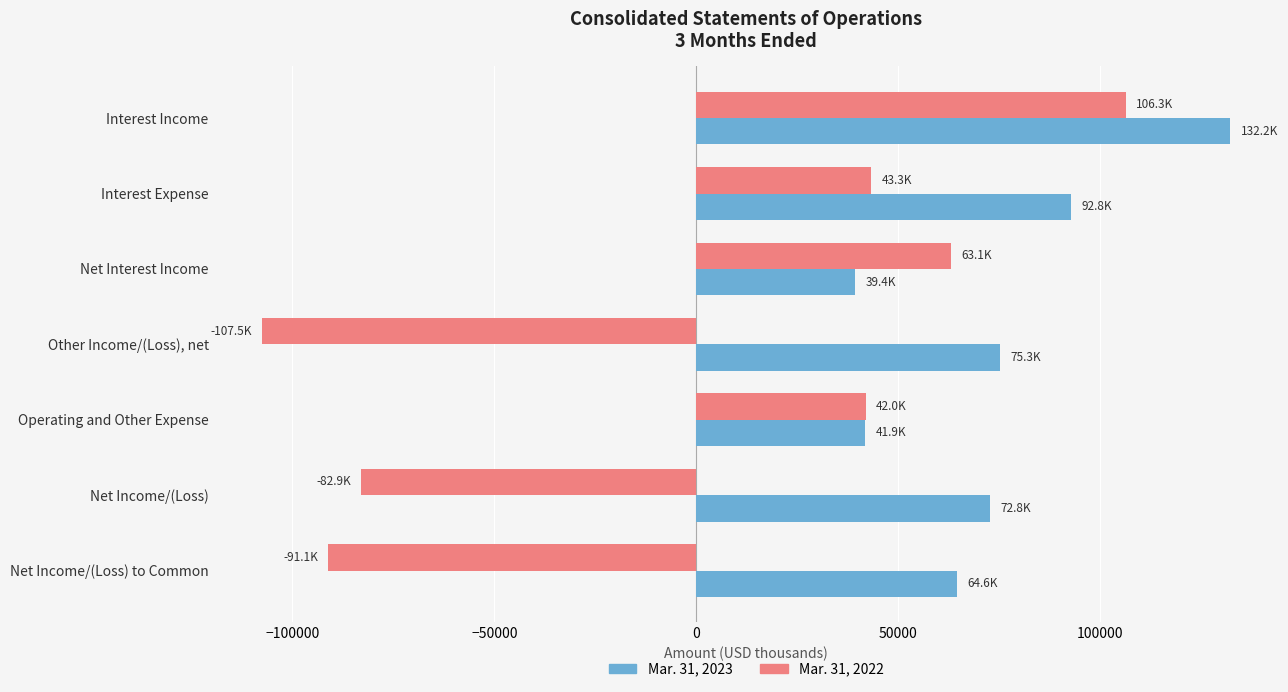

What is the minimum value for Mar. 31, 2023?

39369